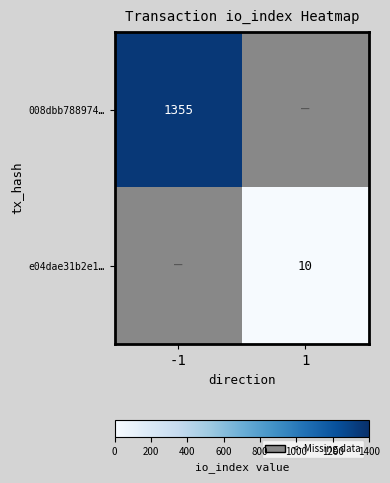

True or false: e04dae31b2e1… has a value of 5.4 at 1.

False